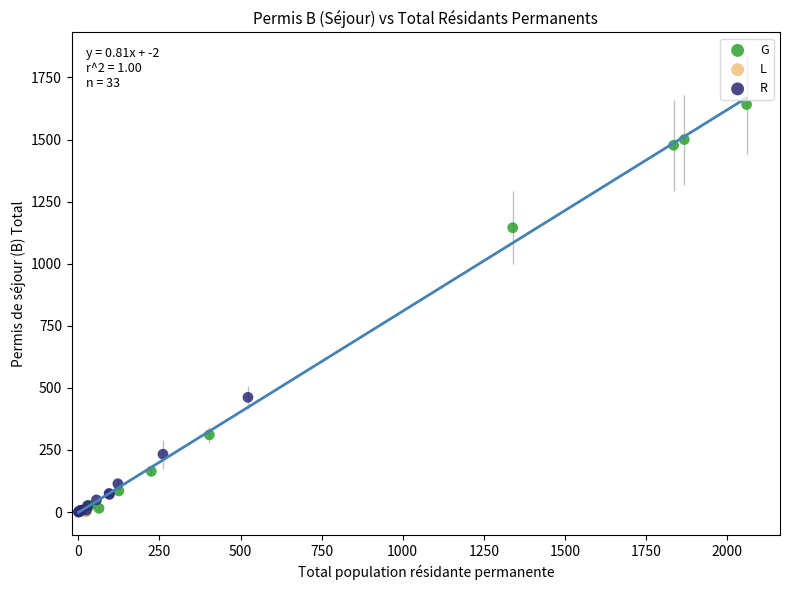

Which series contains the highest Y value?

G